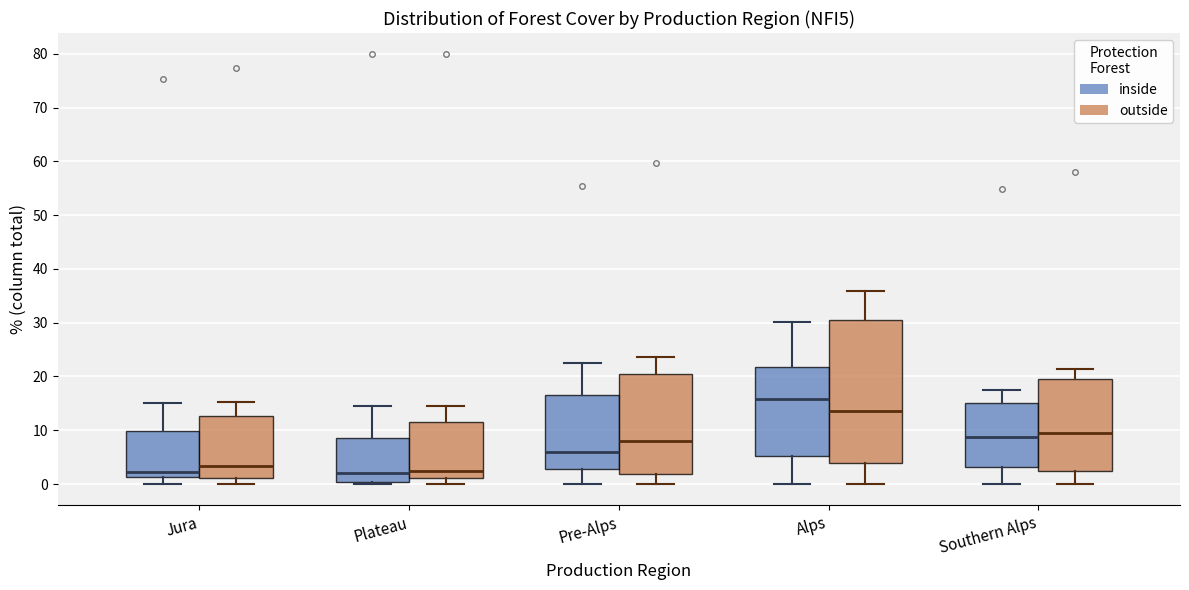

Reading left to right, read every box against the y-axis: the position of its median line, the range the box covers, and the ends of its whiskers. The values are not printed on the chart, so give them approximately, as read against the axis.

Jura (inside): median 2, box 1 to 10, whiskers 0 to 15
Jura (outside): median 3, box 1 to 13, whiskers 0 to 15
Plateau (inside): median 2, box 0 to 9, whiskers 0 (just below the box's lower edge) to 15
Plateau (outside): median 2, box 1 to 12, whiskers 0 to 15
Pre-Alps (inside): median 6, box 3 to 17, whiskers 0 to 23
Pre-Alps (outside): median 8, box 2 to 20, whiskers 0 to 24
Alps (inside): median 16, box 5 to 22, whiskers 0 to 30
Alps (outside): median 14, box 4 to 31, whiskers 0 to 36
Southern Alps (inside): median 9, box 3 to 15, whiskers 0 to 17
Southern Alps (outside): median 10, box 2 to 20, whiskers 0 to 21